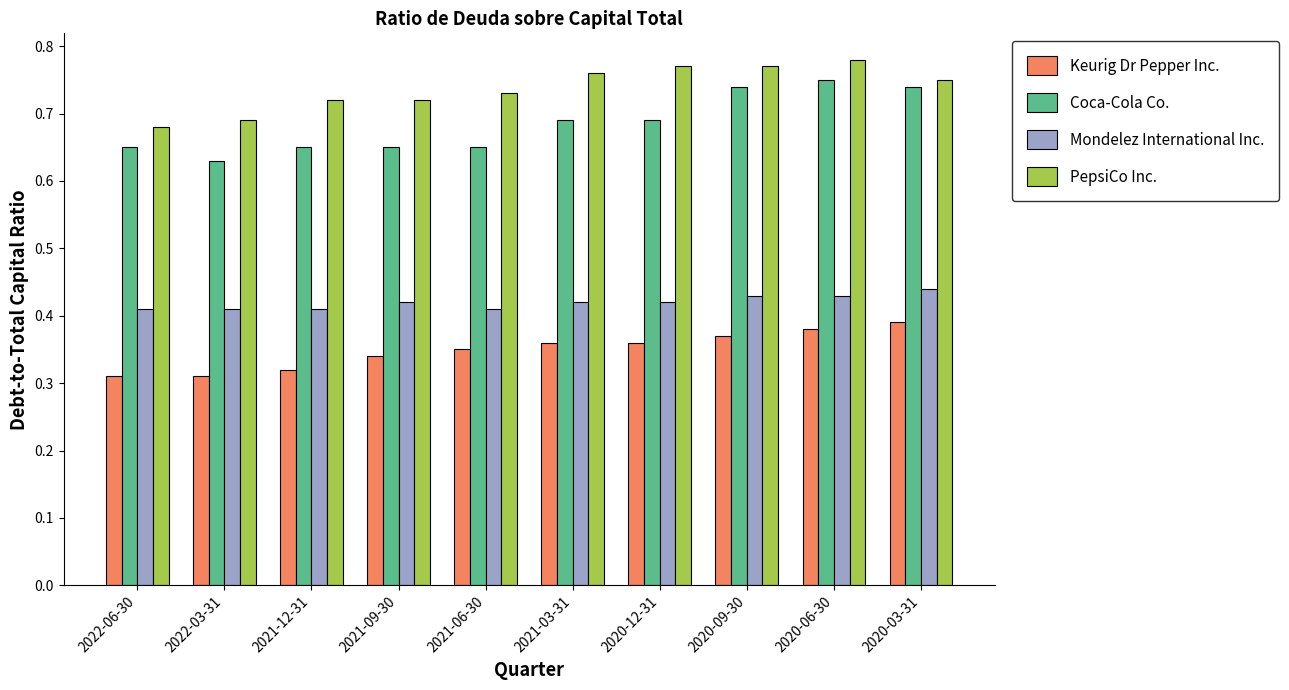

What is the label of the 5th bar from the left?

2021-06-30